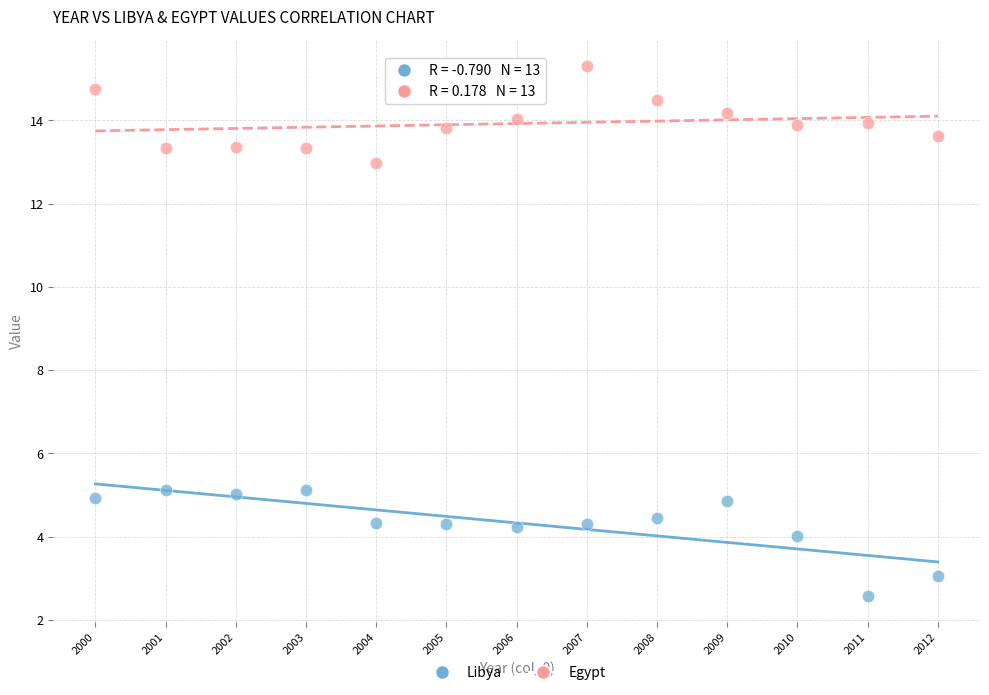

What is the X range (max minus min) for the scatter plot?

12.0